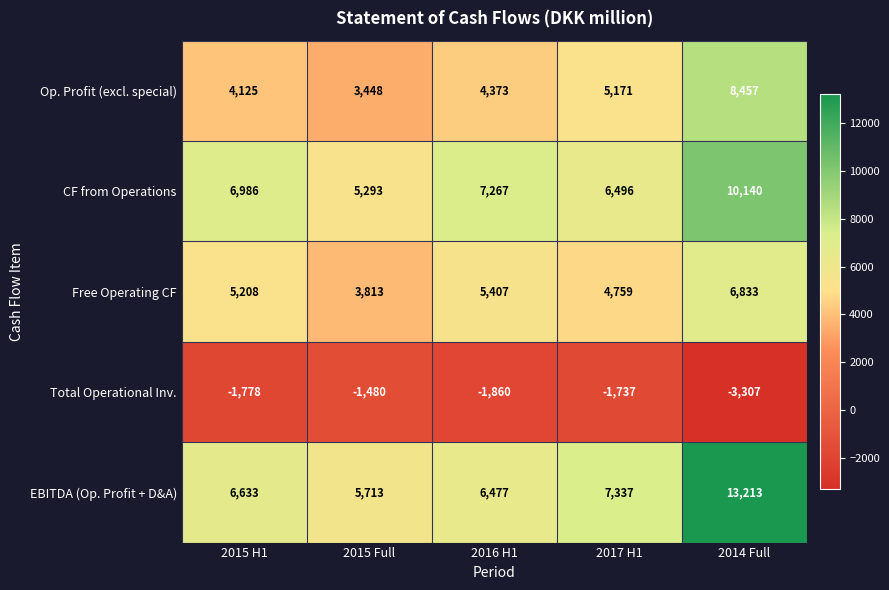

How many series are shown in this chart?

5